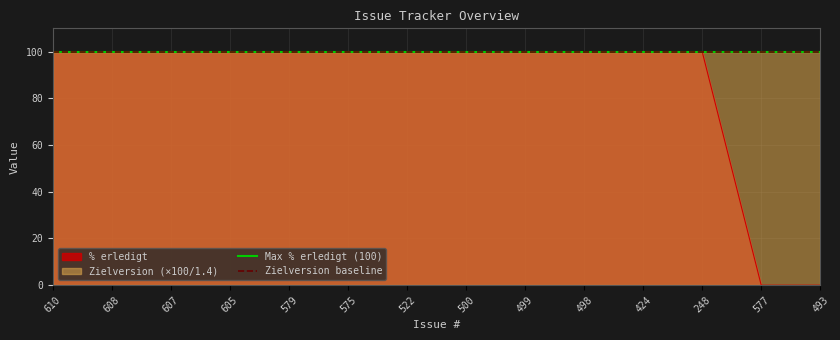

What value does the data have at 500, to the nearest 5?

100